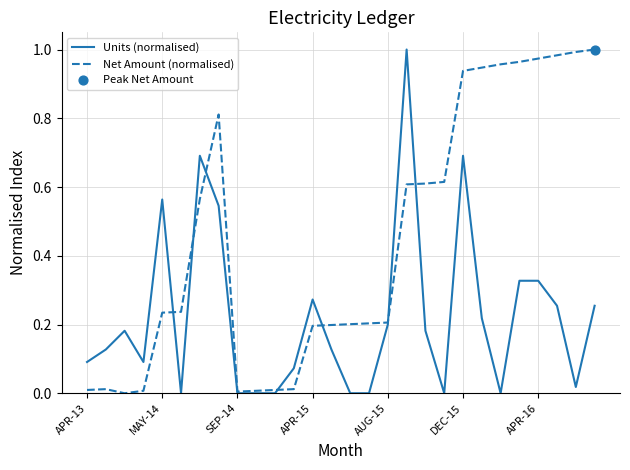

Which series has the largest total across all categories?

Net Amount (normalised)